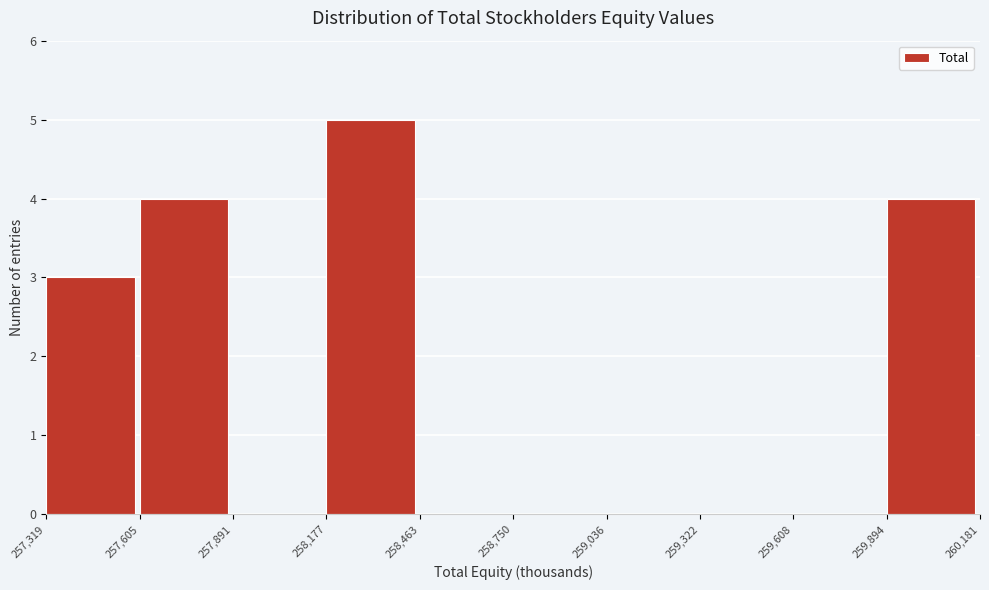

Reading left to right, transcribe this chart: for each bar, give the range it covers on the x-axis and its height. The values are not printed on the chart, so give them approximately, as read against the axis.

257,319 to 257,605: 3
257,605 to 257,891: 4
257,891 to 258,177: 0
258,177 to 258,463: 5
258,463 to 258,750: 0
258,750 to 259,036: 0
259,036 to 259,322: 0
259,322 to 259,608: 0
259,608 to 259,894: 0
259,894 to 260,181: 4